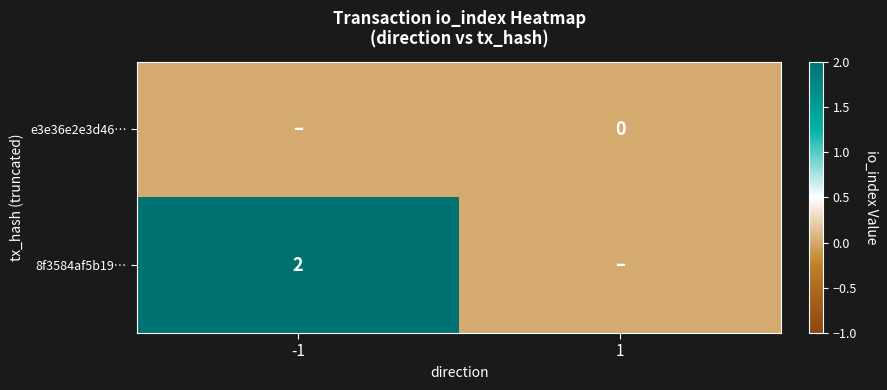

Which has a higher value, -1 or 1?

-1